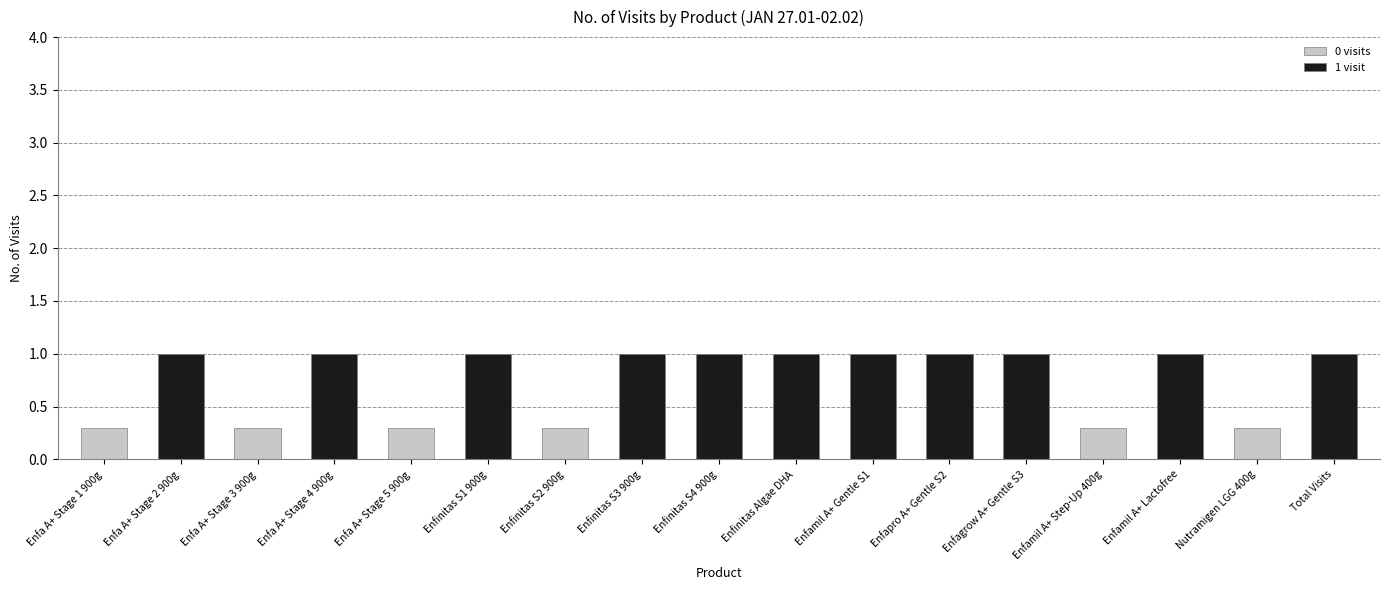

The chart shows a value of 0 at Enfinitas S4 900g. True or false?

False